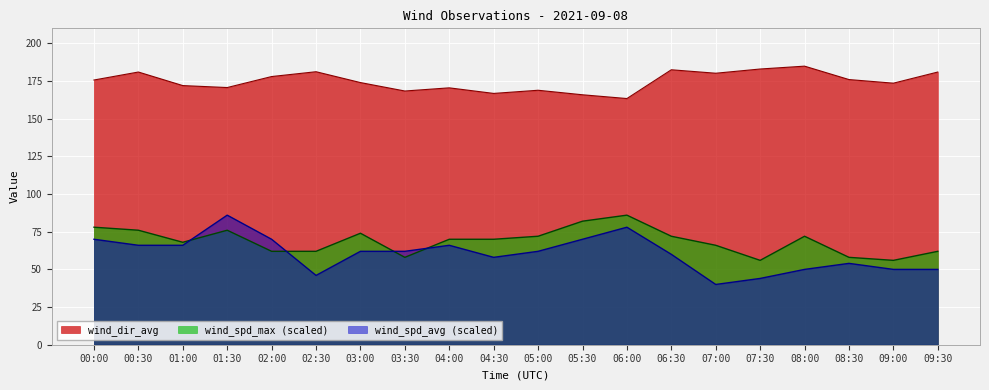

What is the label of the 17th point from the left?

08:00